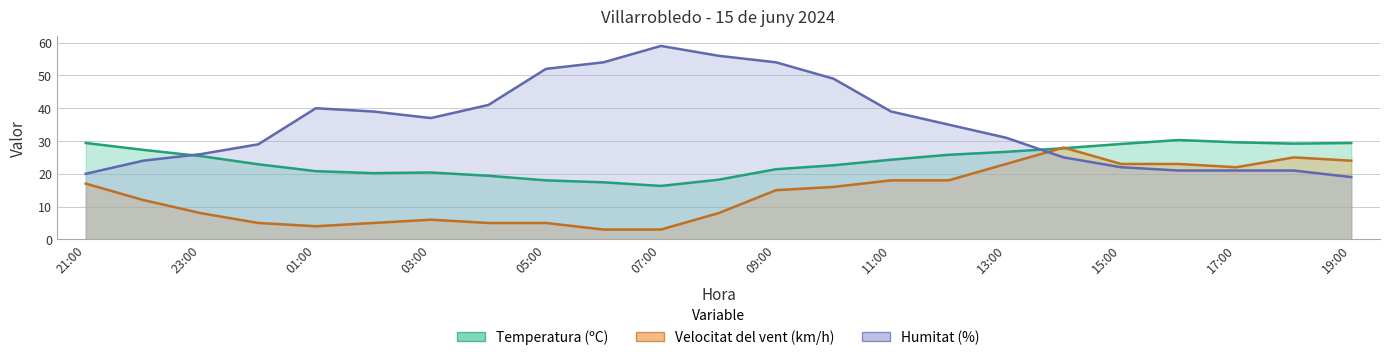

How many interior local peaks does the Velocitat del vent (km/h) series have?

3